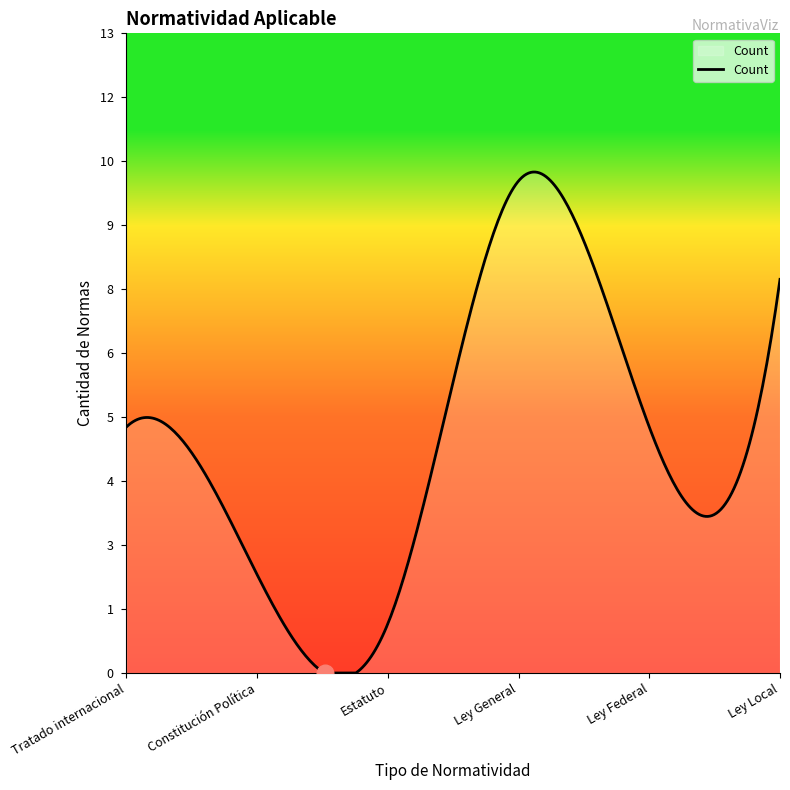

Which category has the lowest value across all series?

Estatuto